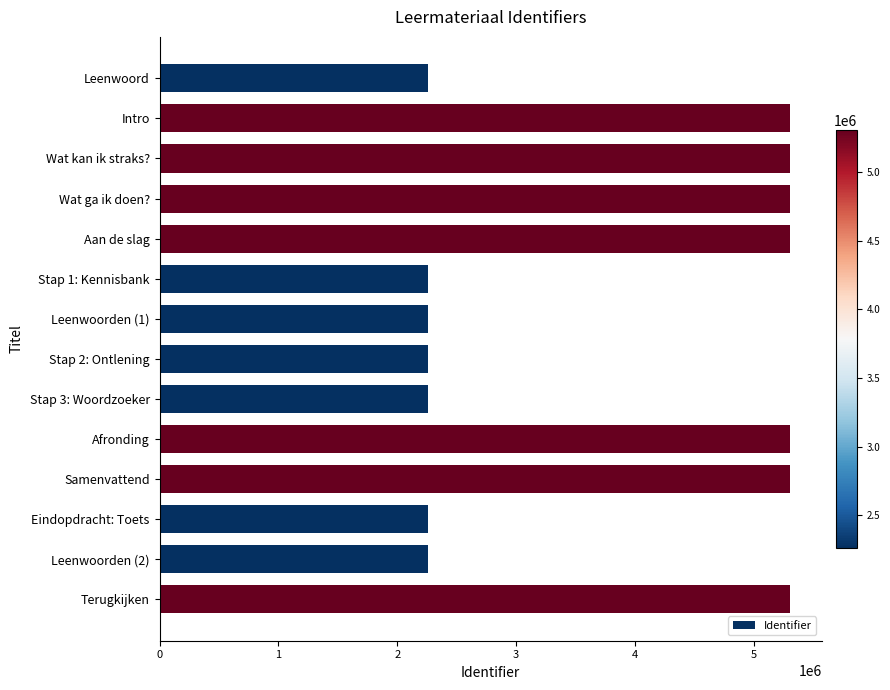

What is the ratio of the value at Stap 1: Kennisbank to the value at Wat ga ik doen??

0.4